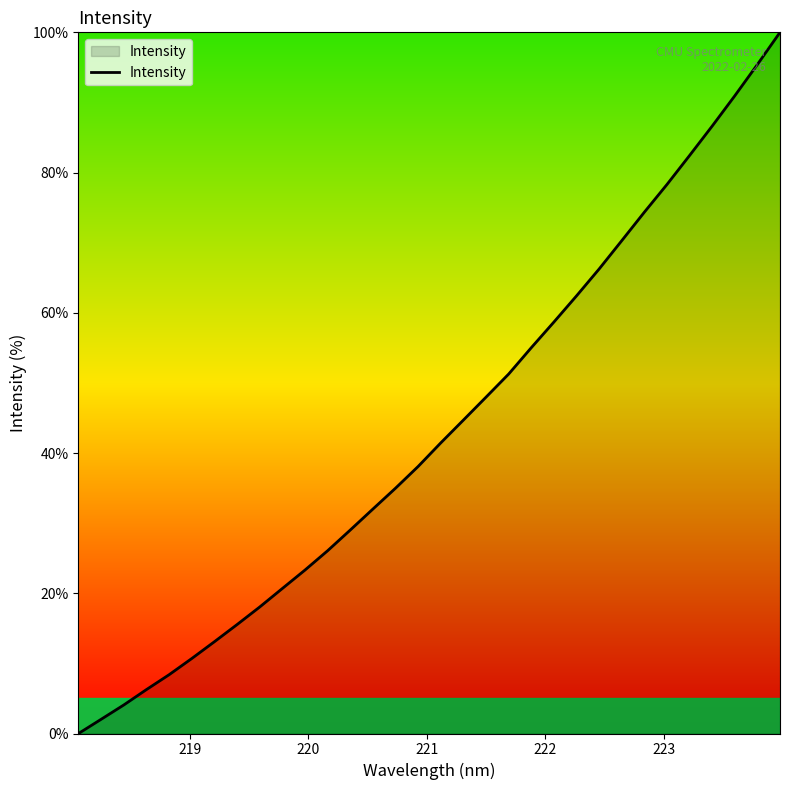

Reading left to right, transcribe all the data shown in this chart.

0.0	2.0	4.1	6.3	8.4	10.7	13.1	15.5	18.0	20.7	23.3	26.1	29.0	32.0	35.0	38.1	41.5	44.7	48.0	51.3	55.0	58.7	62.4	66.3	70.3	74.4	78.3	82.4	86.6	91.0	95.4	100.0